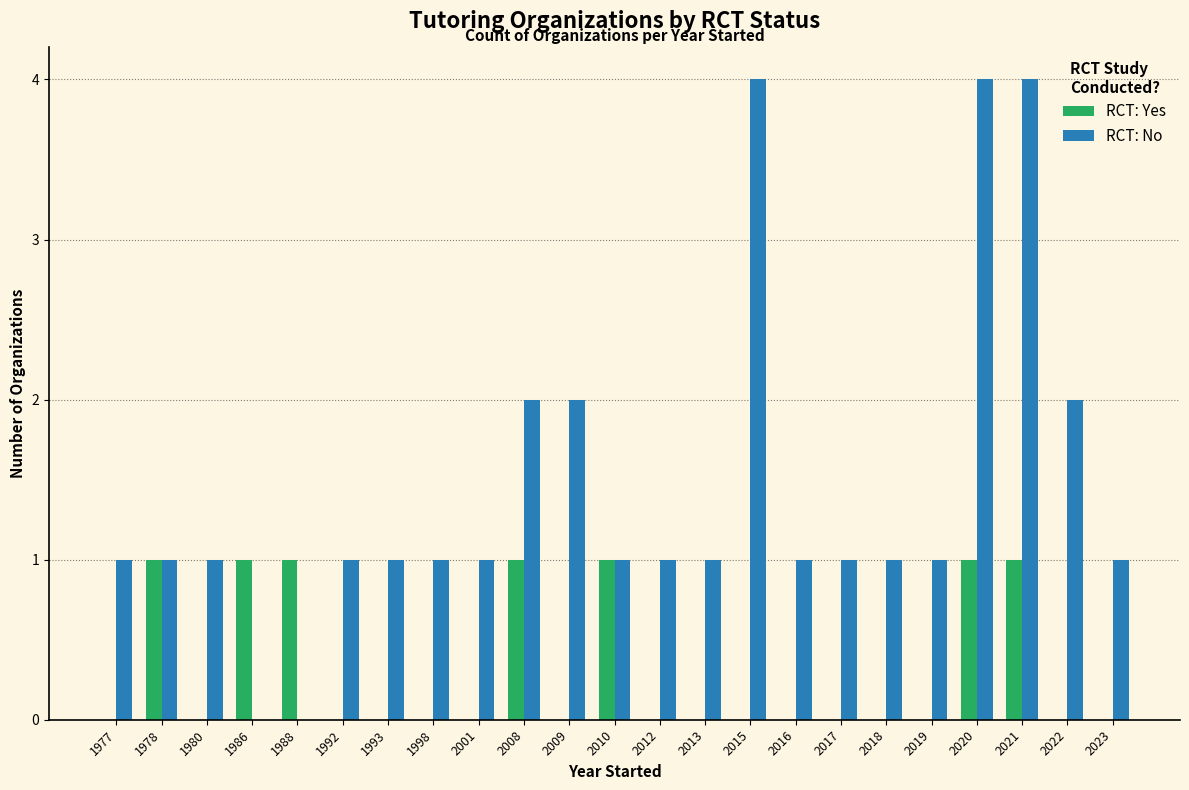

What is the sum of all RCT: No values?

33